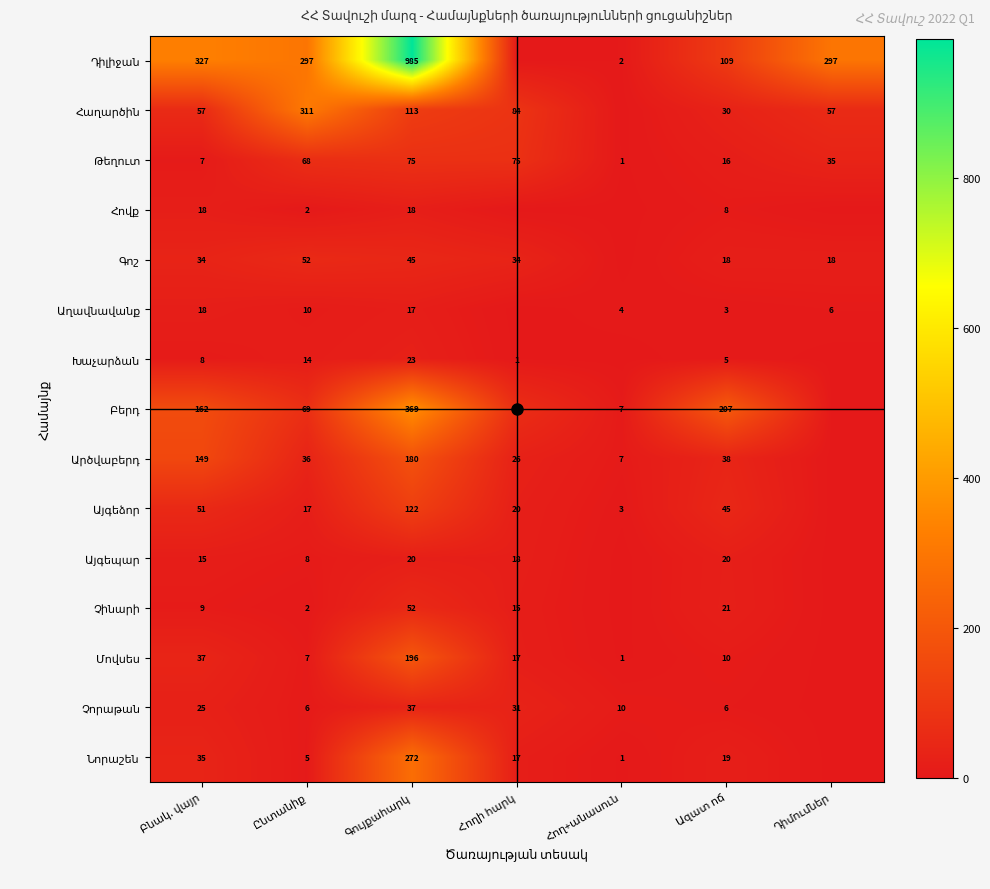

The value of Չորաթան at Բնակ. վայր is 25. True or false?

True